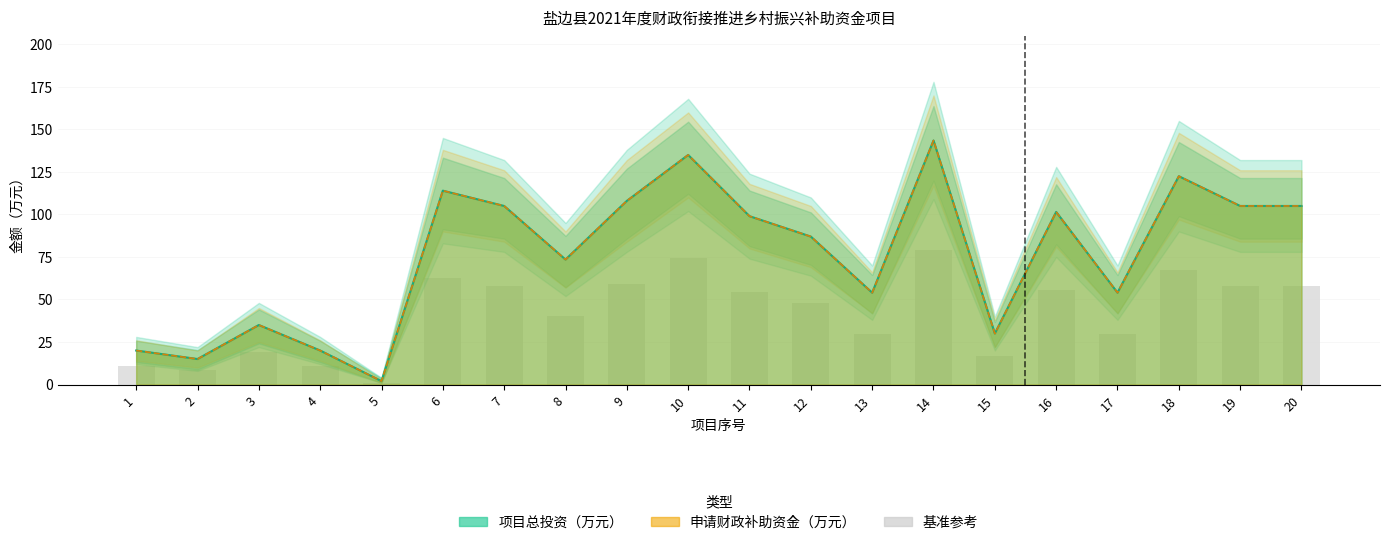

Which label corresponds to the largest value in the chart?

14